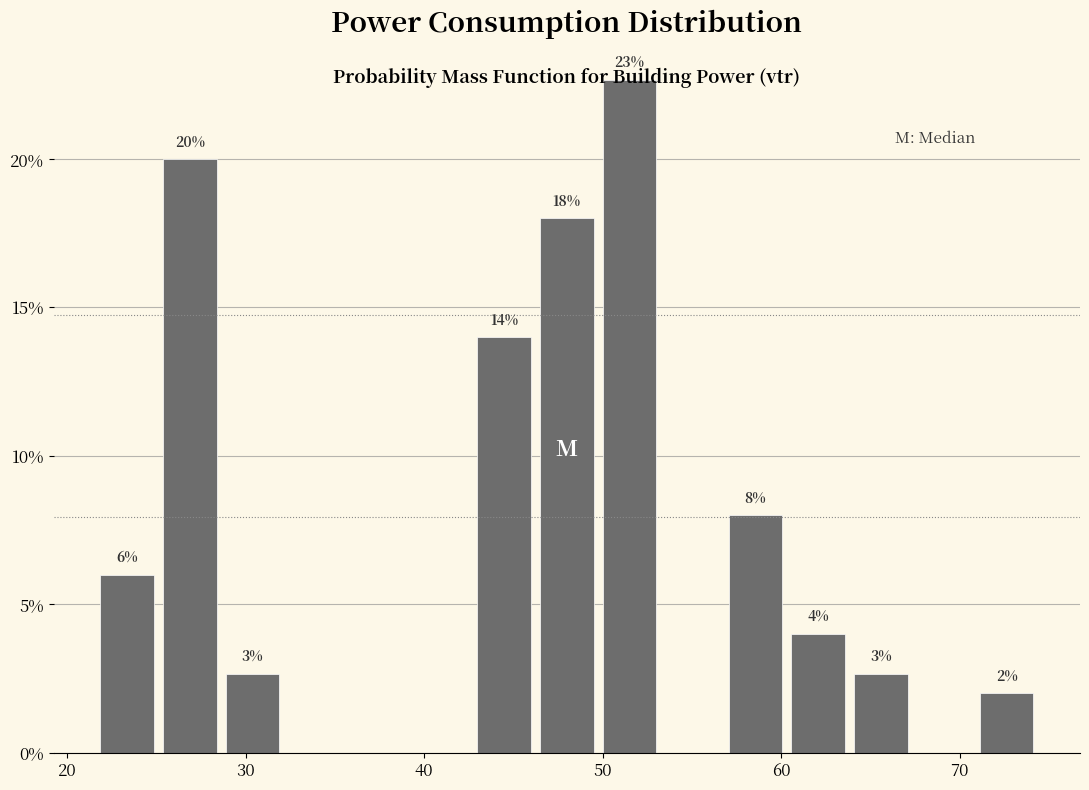

Around what value on the x-axis is the tallest bar? Give the approximate position of its centre, as read against the axis.

52